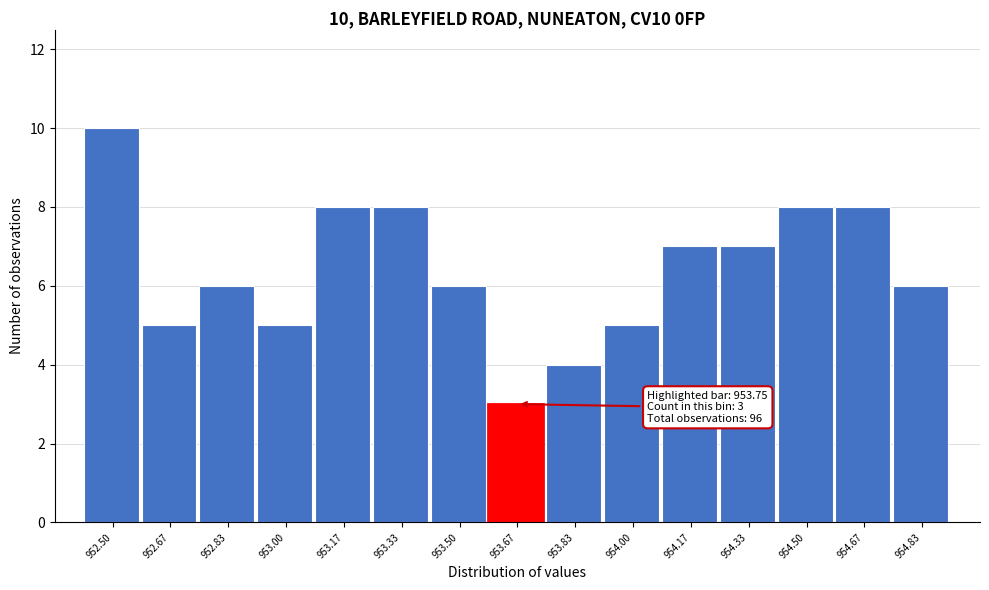

Reading left to right, list all the values displayed in this chart.

10	5	6	5	8	8	6	3	4	5	7	7	8	8	6